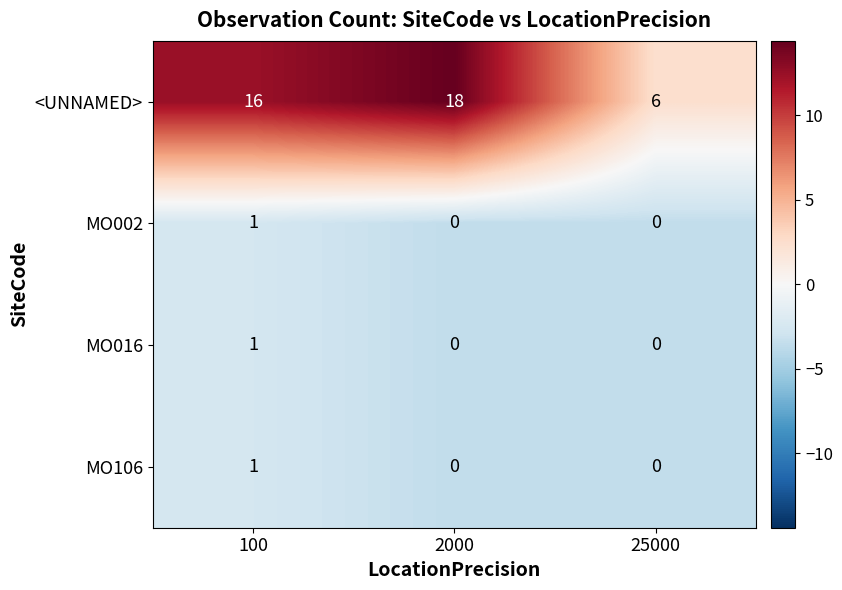

What is the average value of the <UNNAMED> series?

13